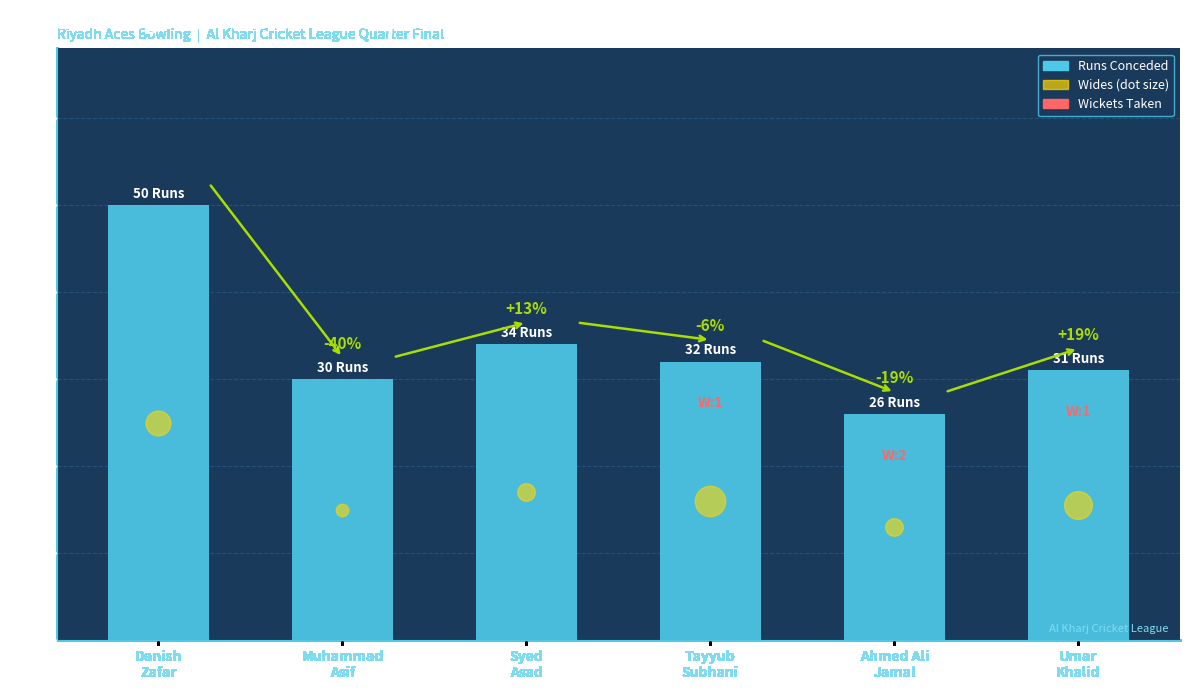

Between Danish
Zafar and Syed
Asad, which is larger?

Danish
Zafar